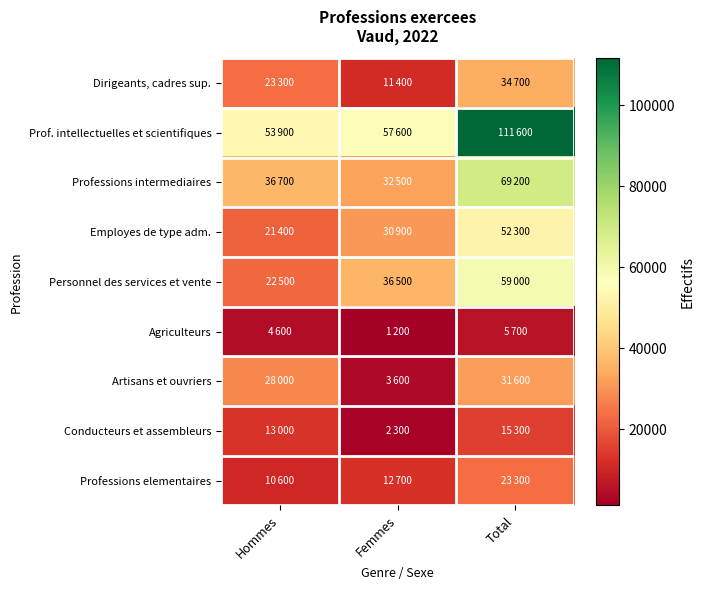

At Total, list the series in order from largest to smallest.

Prof. intellectuelles et scientifiques, Professions intermediaires, Personnel des services et vente, Employes de type adm., Dirigeants, cadres sup., Artisans et ouvriers, Professions elementaires, Conducteurs et assembleurs, Agriculteurs